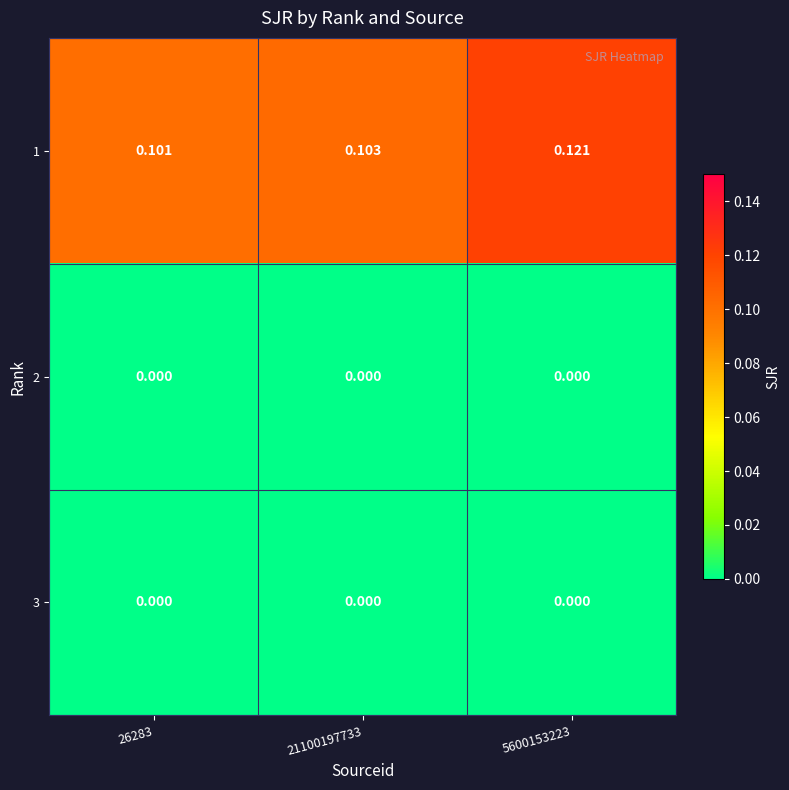

List the series in order of their peak value, highest first.

1, 2, 3